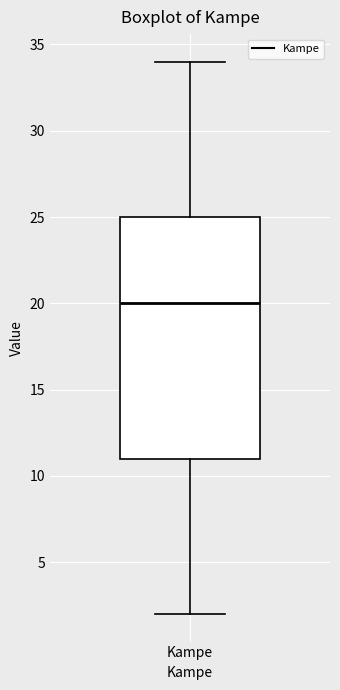

Where is the lower edge of the box for Kampe on the y-axis? The values are not printed on the chart, so give them approximately, as read against the axis.

11